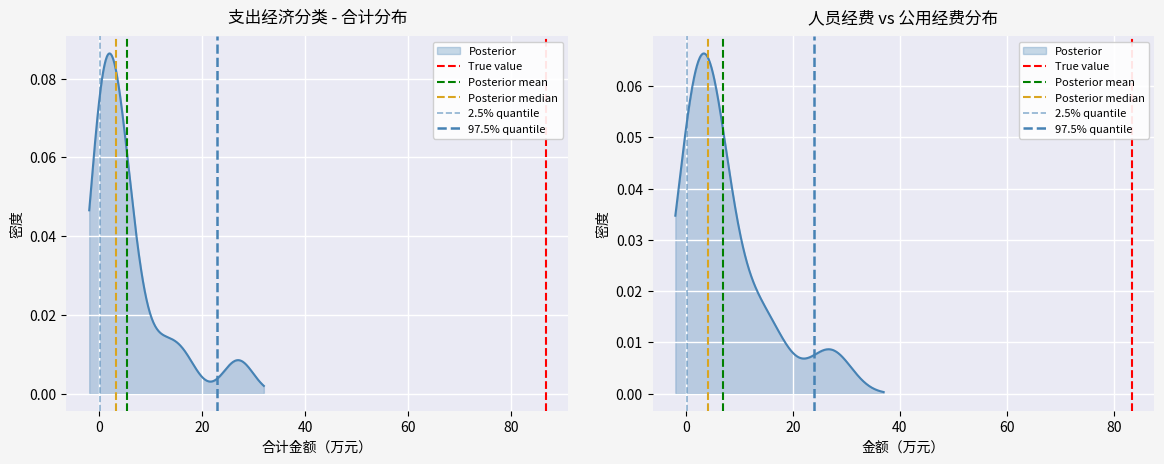

What is the maximum value for Posterior median?

1